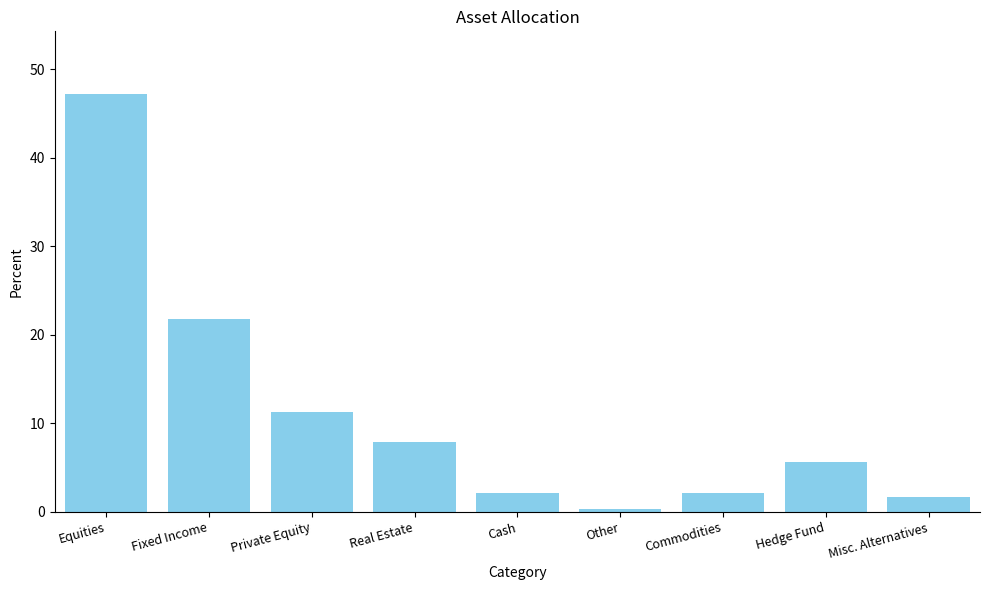

Read the value at Hedge Fund.

5.7